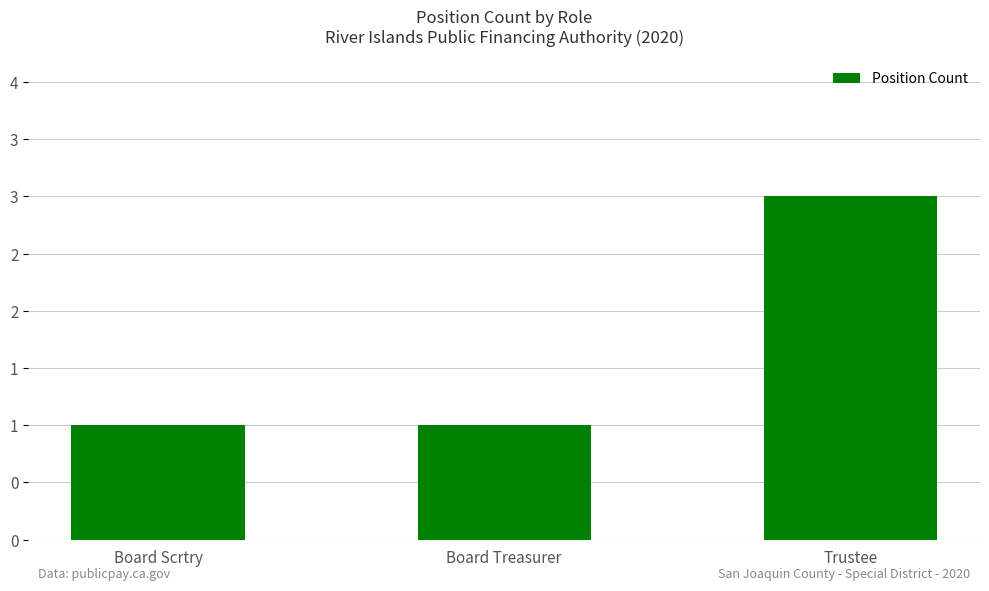

List the labels in order of value, largest first.

Trustee, Board Scrtry, Board Treasurer